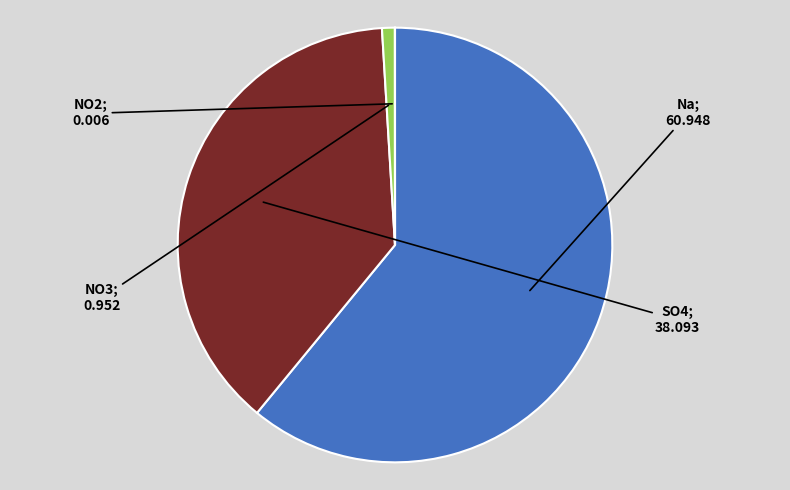

Is there any slice that represents more than half of the pie?

Yes